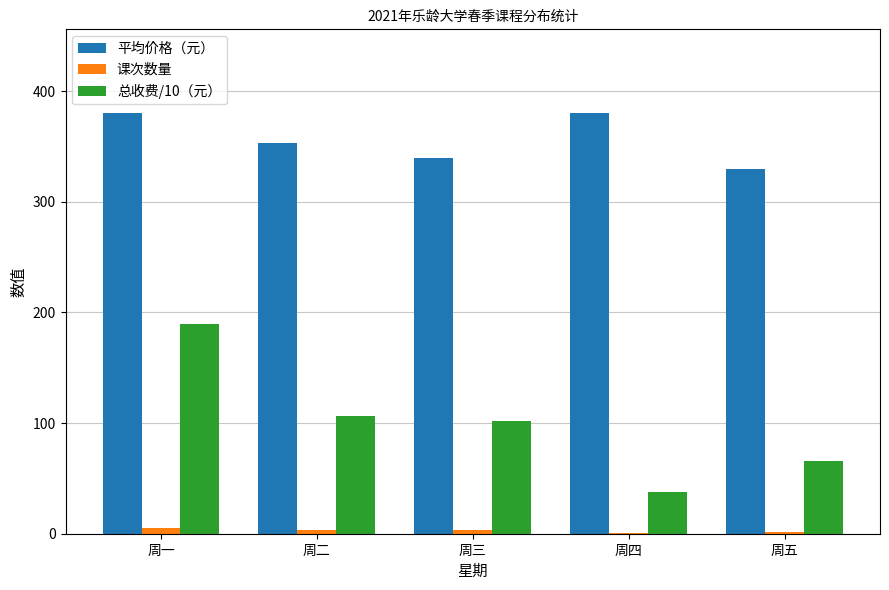

Is the value of 课次数量 at 周五 greater than the value of 总收费/10（元） at 周五?

No